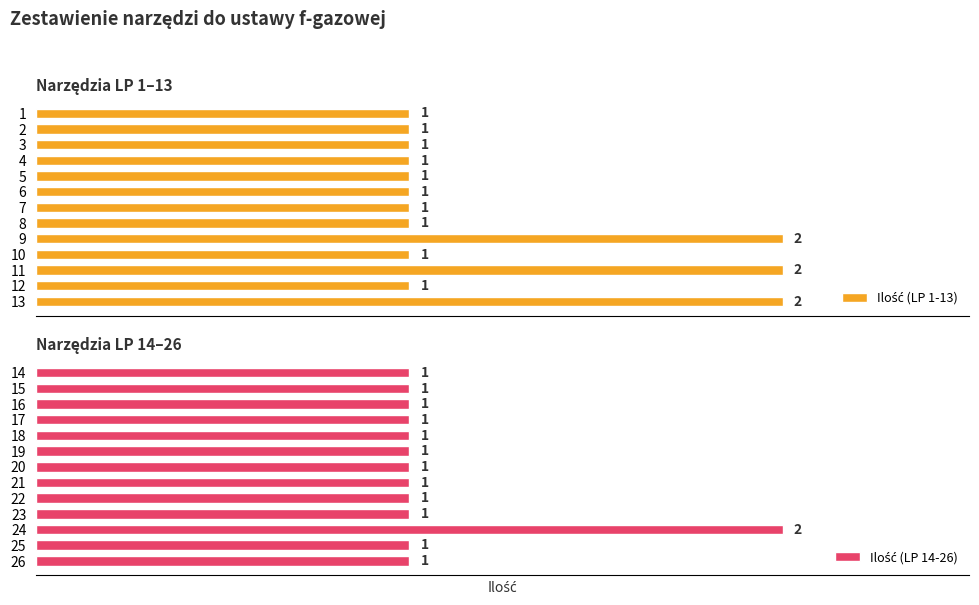

What are all the series names shown in the legend?

Ilość (LP 1-13), Ilość (LP 14-26)